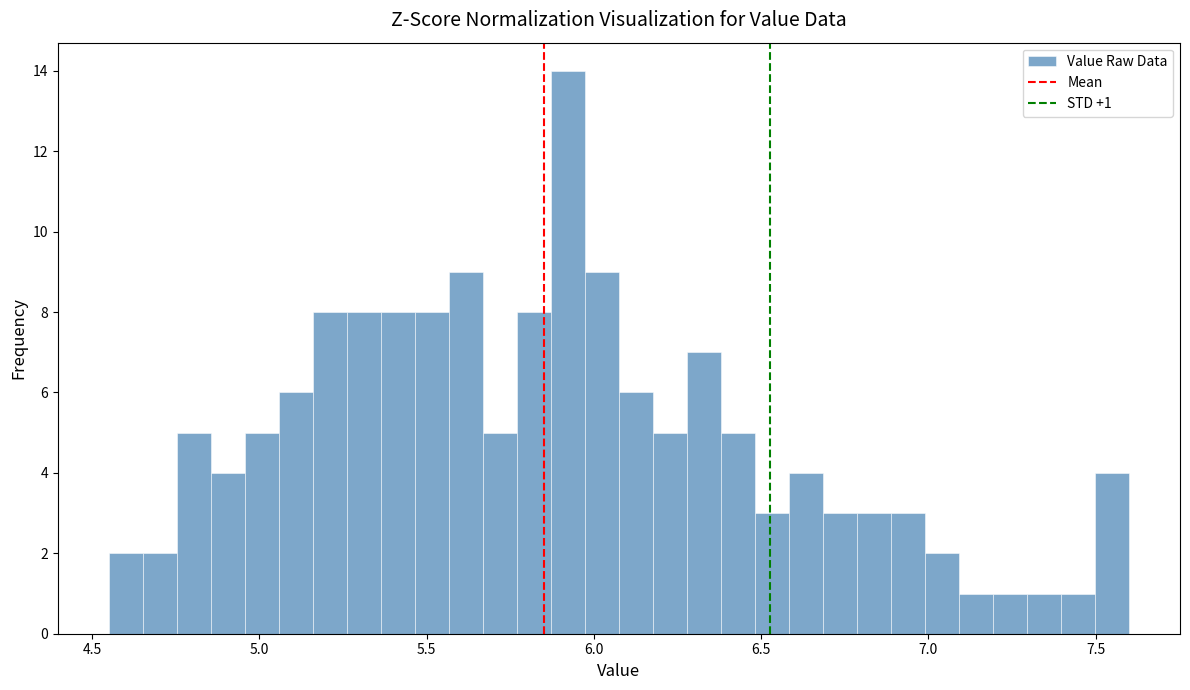

Read against the x-axis, roughly where is the centre of the tallest bar?

5.90